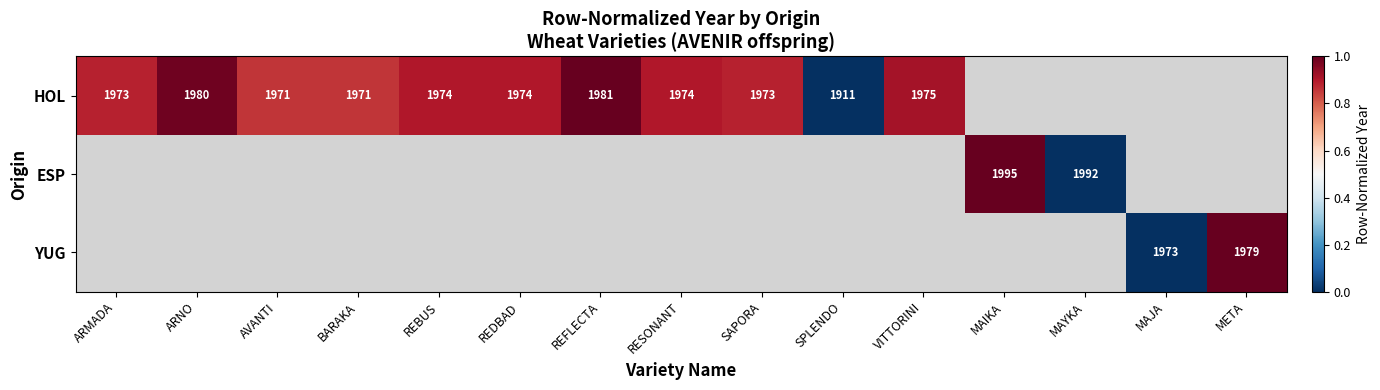

The value of ESP at MAYKA is 1992. True or false?

True